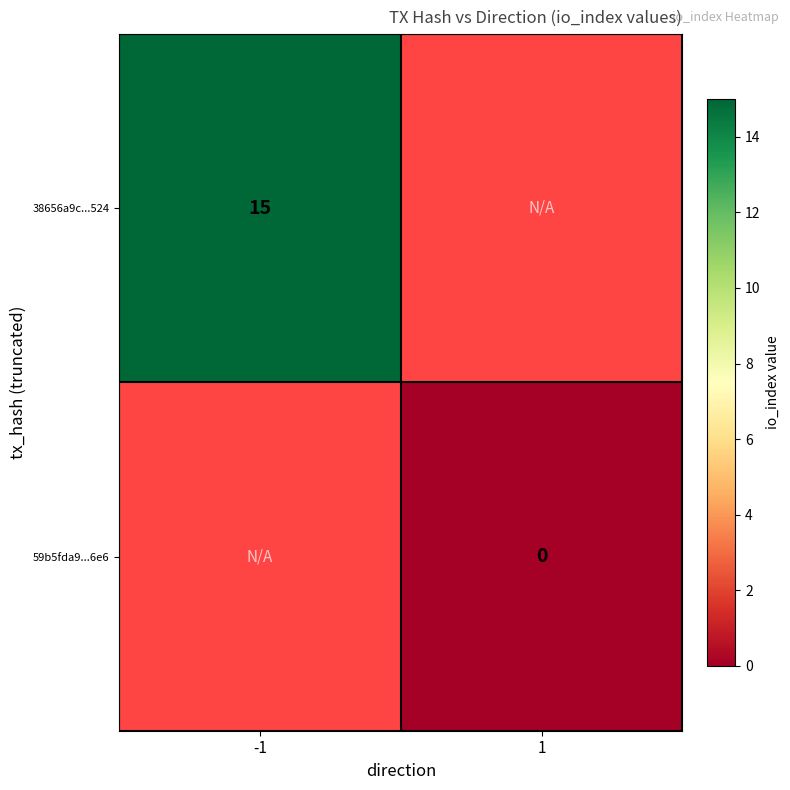

Is the value of 59b5fda9...6e6 at -1 greater than the value of 38656a9c...524 at -1?

No